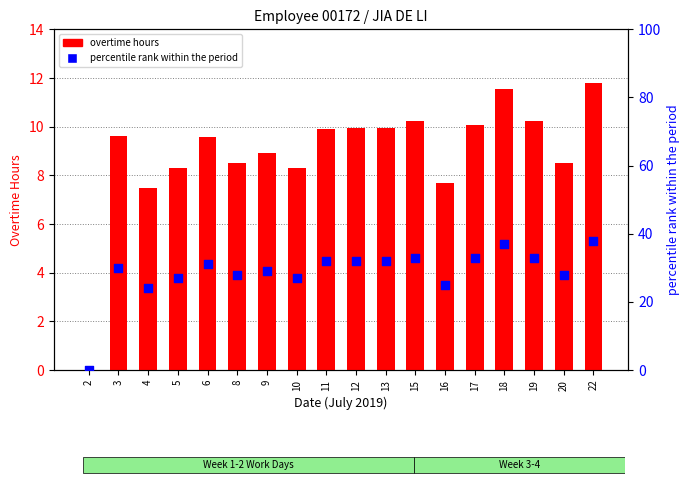

Which series reaches the maximum Y coordinate?

percentile rank within the period